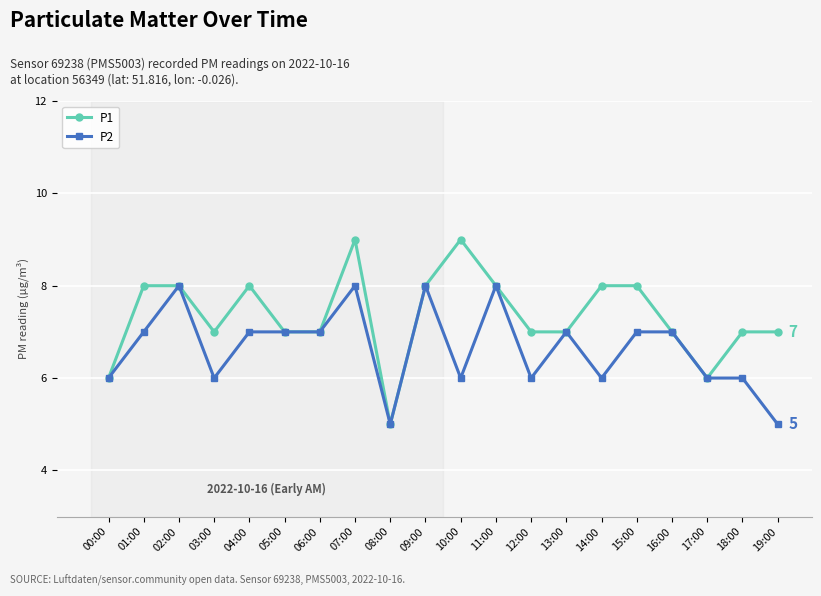

List the series in order of their overall mean, lowest first.

P2, P1